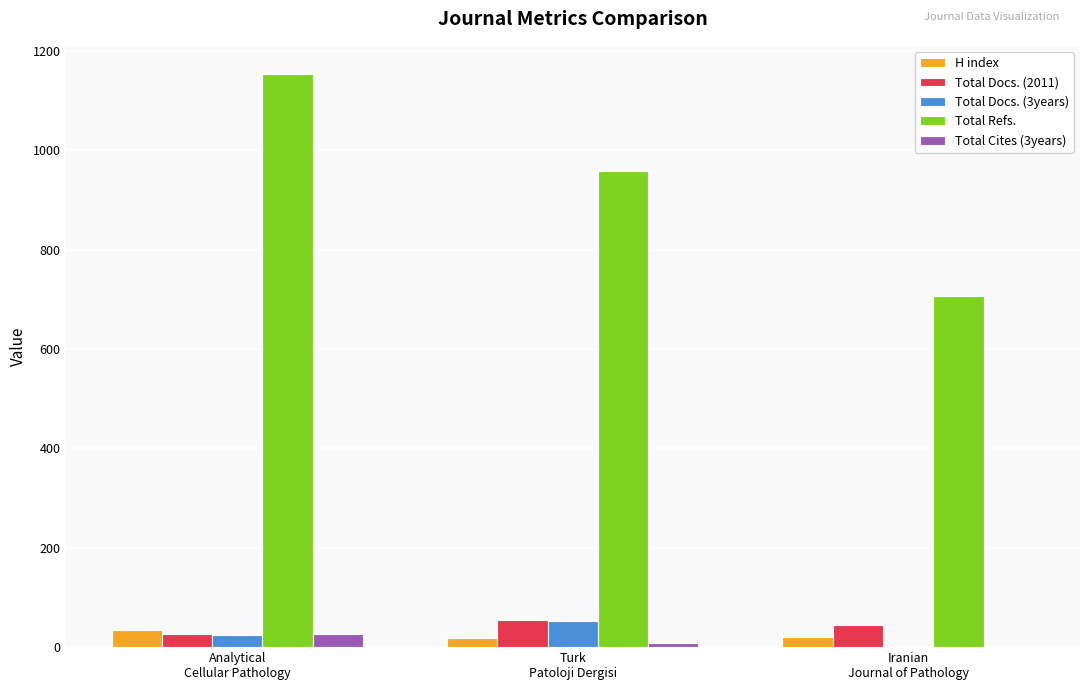

Between Analytical
Cellular Pathology and Turk
Patoloji Dergisi, which series saw the biggest shift?

Total Refs.